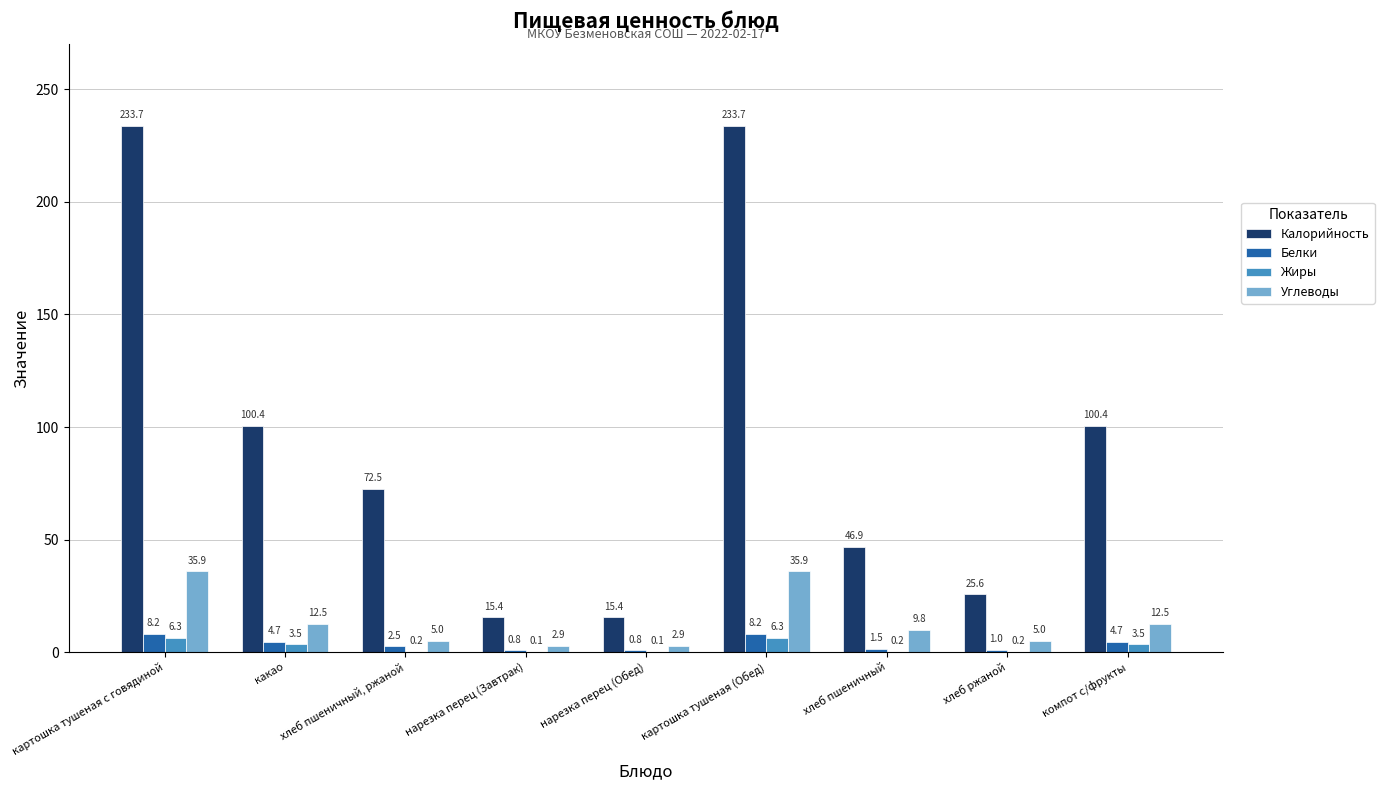

What is the total value across all series at картошка тушеная с говядиной?

284.1